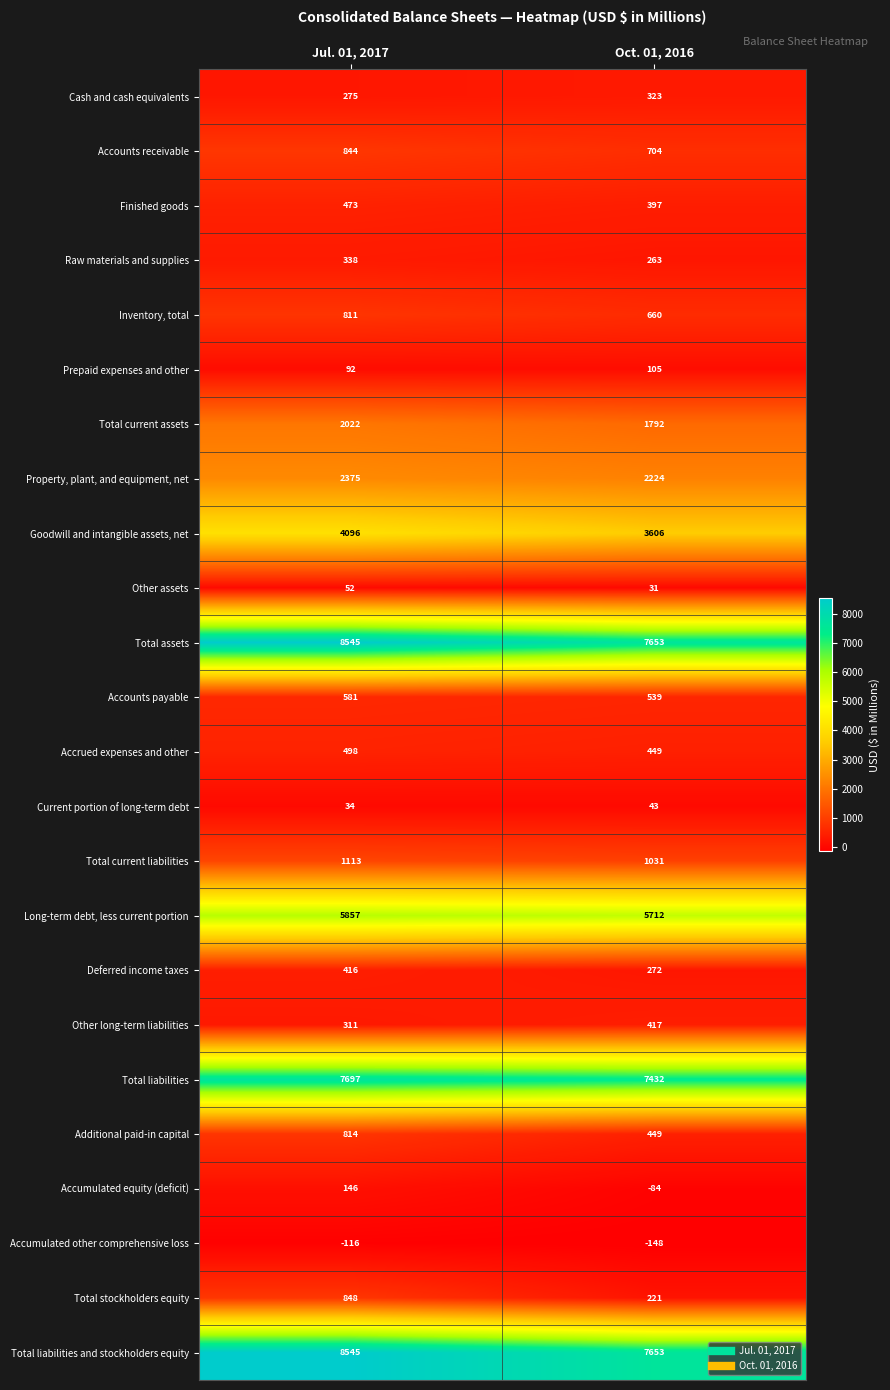

What is the maximum value shown in the chart?

8545